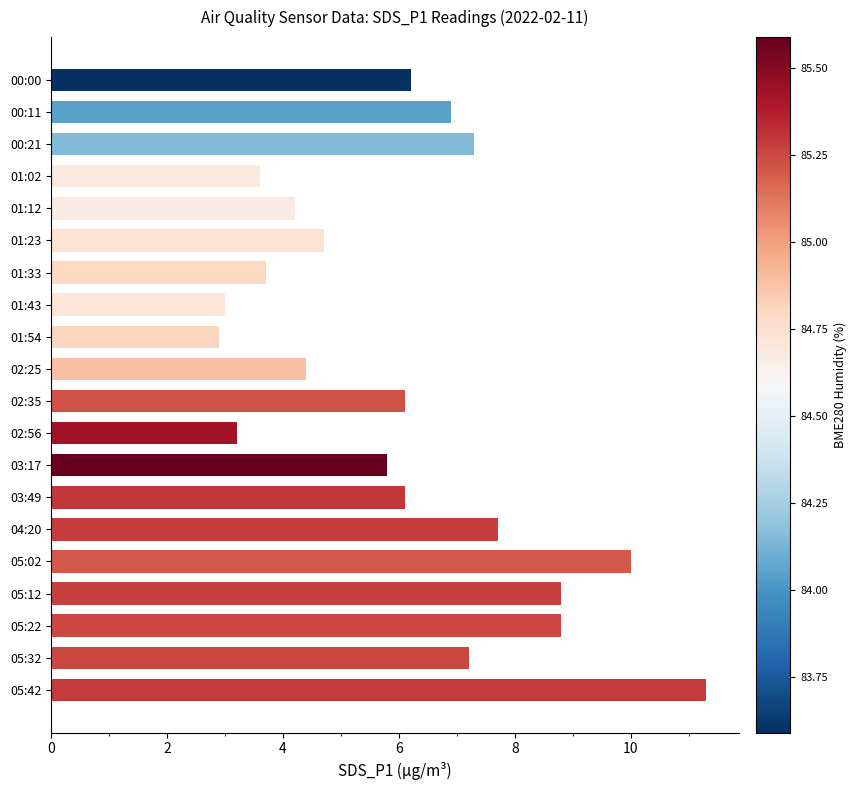

What is the sum of the values at 00:11 and 05:02?

16.9